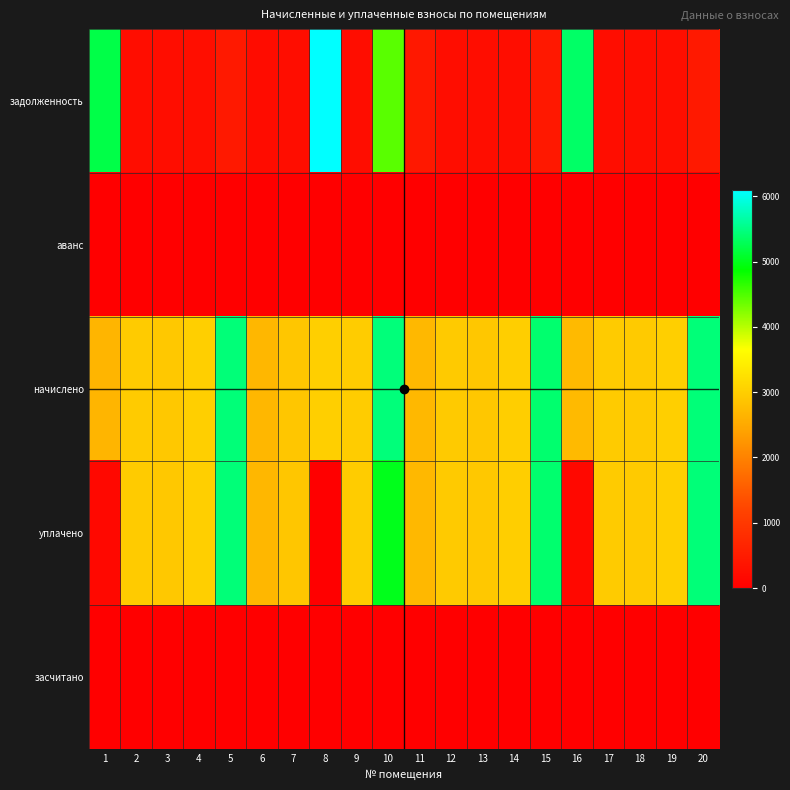

Reading left to right, list all the values displayed in this chart.

задолженность: 1=5216.6	2=246.3	3=243.6	4=251.8	5=453.3	6=223.6	7=240.8	8=6093.4	9=247.7	10=4443.9	11=451.3	12=245.6	13=242.9	14=249.8	15=449.9	16=5362.9	17=246.3	18=245.6	19=251.8	20=453.3
аванс: 1=0.0	2=0.0	3=0.0	4=0.0	5=0.0	6=0.0	7=0.0	8=0.0	9=0.0	10=0.0	11=0.0	12=0.0	13=0.0	14=0.0	15=0.0	16=0.0	17=0.0	18=0.0	19=0.0	20=0.0
начислено: 1=2657.9	2=2956.0	3=2922.8	4=3022.2	5=5440.0	6=2682.7	7=2889.7	8=3013.9	9=2972.5	10=5456.5	11=2707.6	12=2947.7	13=2914.6	14=2997.4	15=5398.6	16=2732.4	17=2956.0	18=2947.7	19=3022.2	20=5440.0
уплачено: 1=151.5	2=2956.0	3=2922.5	4=3022.2	5=5440.0	6=2682.7	7=2889.7	8=0.0	9=2972.5	10=5000.0	11=2707.6	12=2947.7	13=2918.8	14=2997.4	15=5398.6	16=155.7	17=2956.0	18=2947.7	19=3022.2	20=5440.0
засчитано: 1=0.0	2=0.0	3=0.0	4=0.0	5=0.0	6=0.0	7=0.0	8=0.0	9=0.0	10=0.0	11=0.0	12=0.0	13=0.0	14=0.0	15=0.0	16=0.0	17=0.0	18=0.0	19=0.0	20=0.0